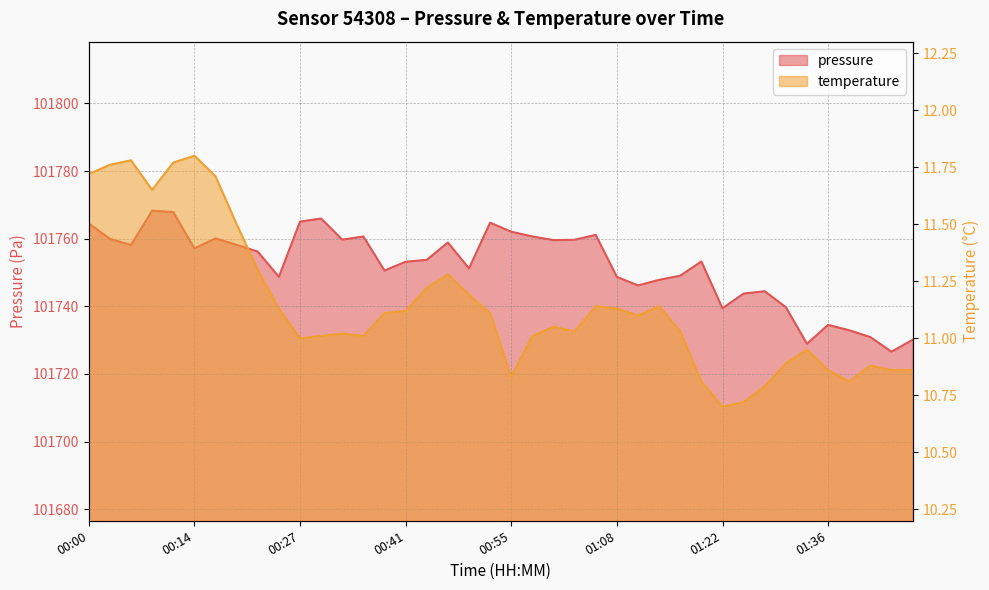

What is the label of the 40th point from the right?

00:00